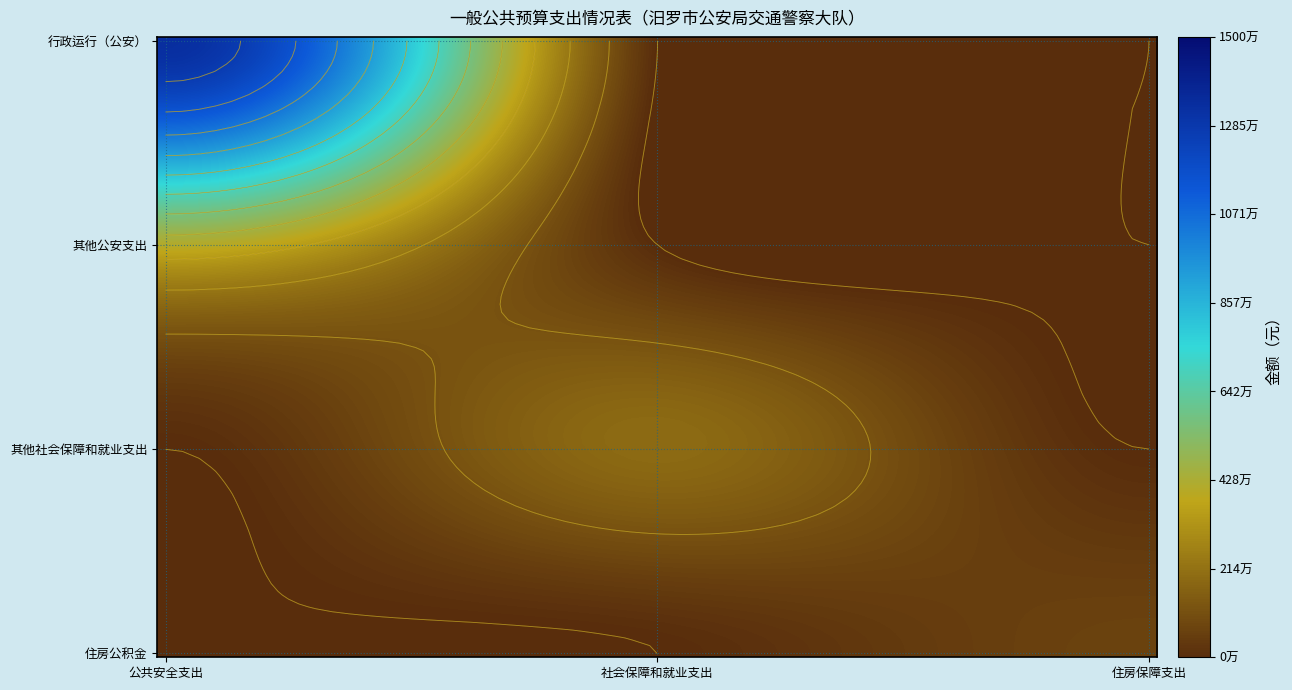

At how many categories does at least one series exceed 565334?

3